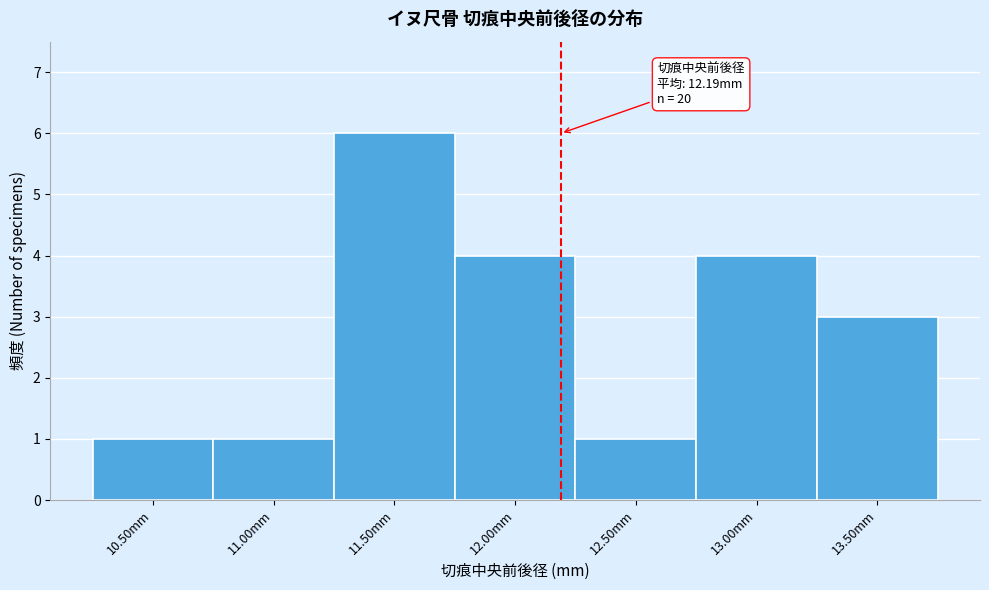

Over which range of the x-axis is the bar tallest?

11.25 to 11.75